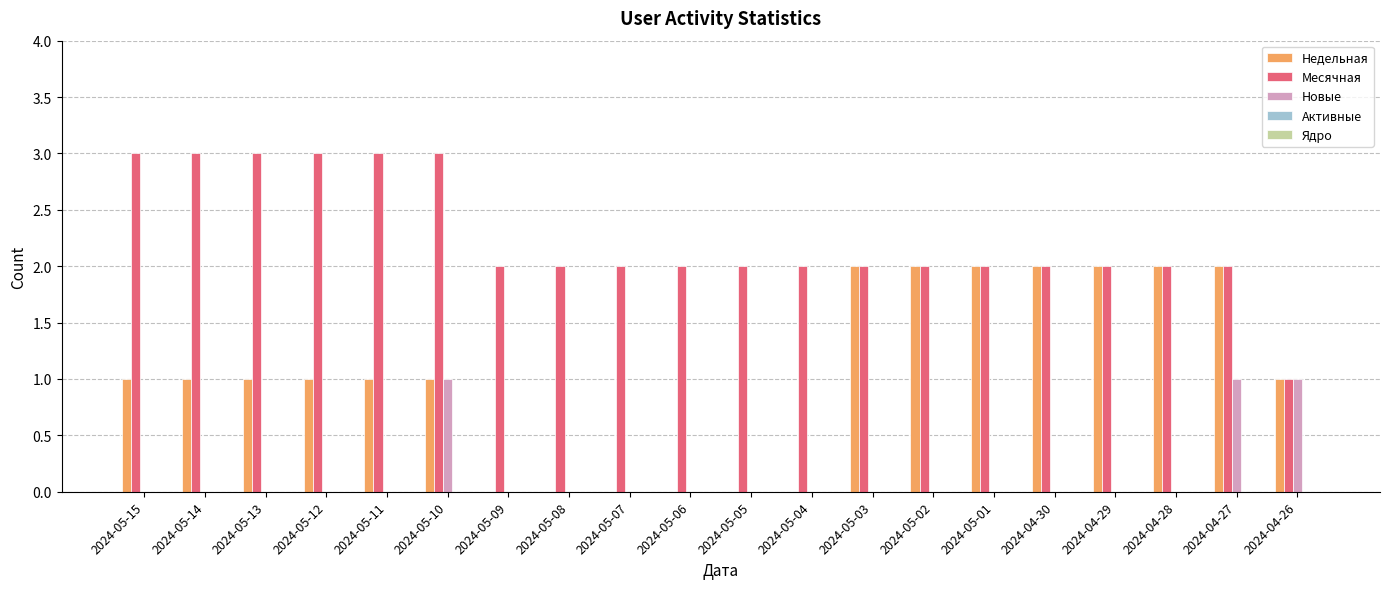

Is the value of Недельная at 2024-05-14 greater than the value of Новые at 2024-05-04?

Yes